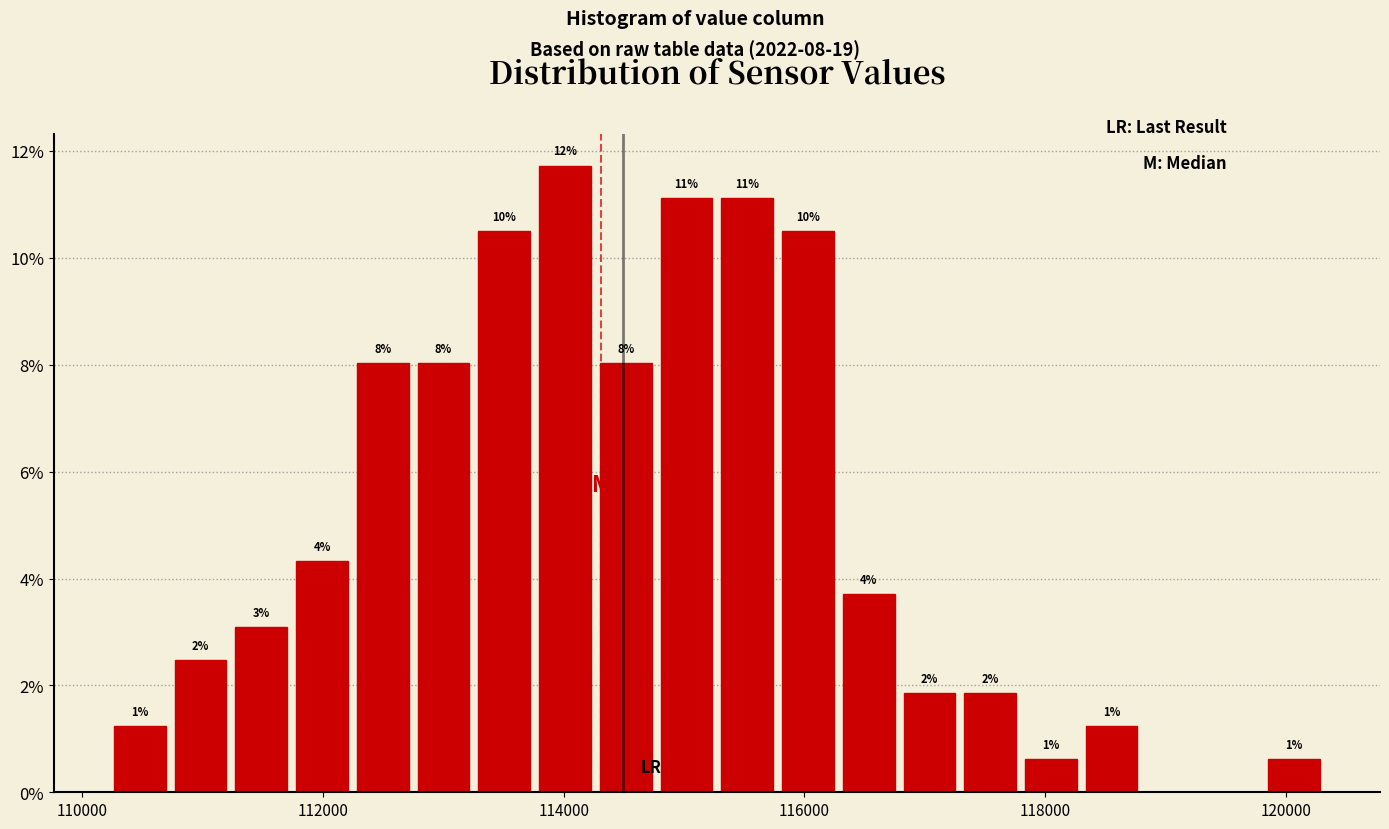

Around what value on the x-axis is the tallest bar? Give the approximate position of its centre, as read against the axis.

114000